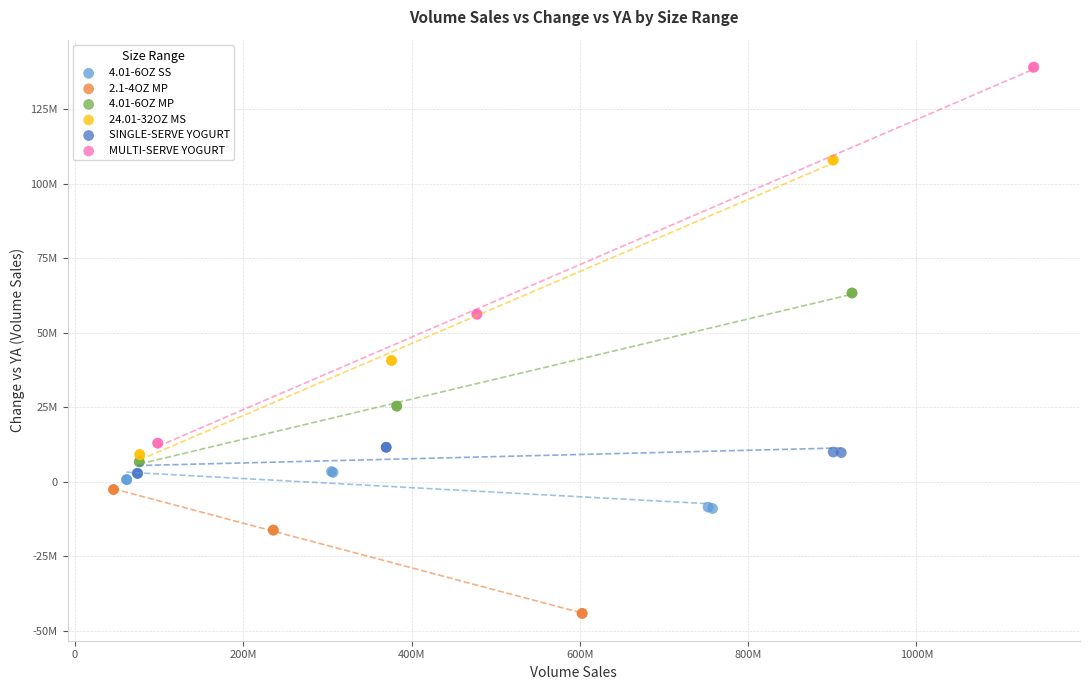

Which series has the widest spread of Y values?

MULTI-SERVE YOGURT